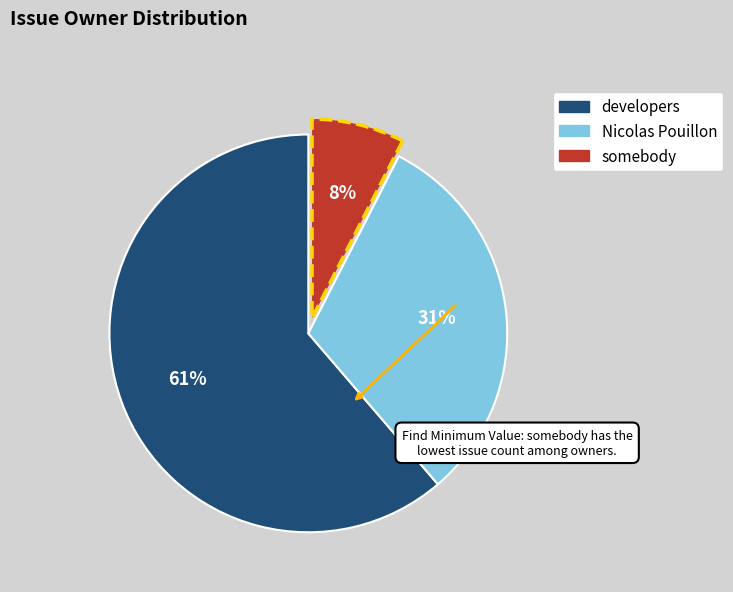

The developers slice represents 69% of the pie. True or false?

False